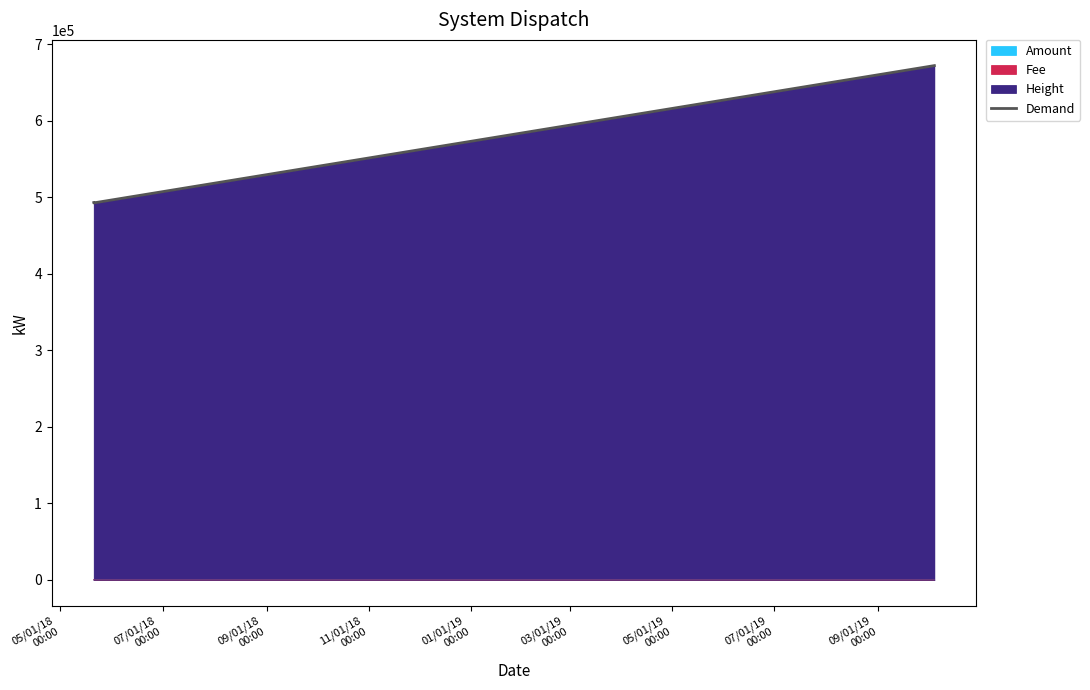

What is the approximate value at 05/01/18
00:00?

492831.4